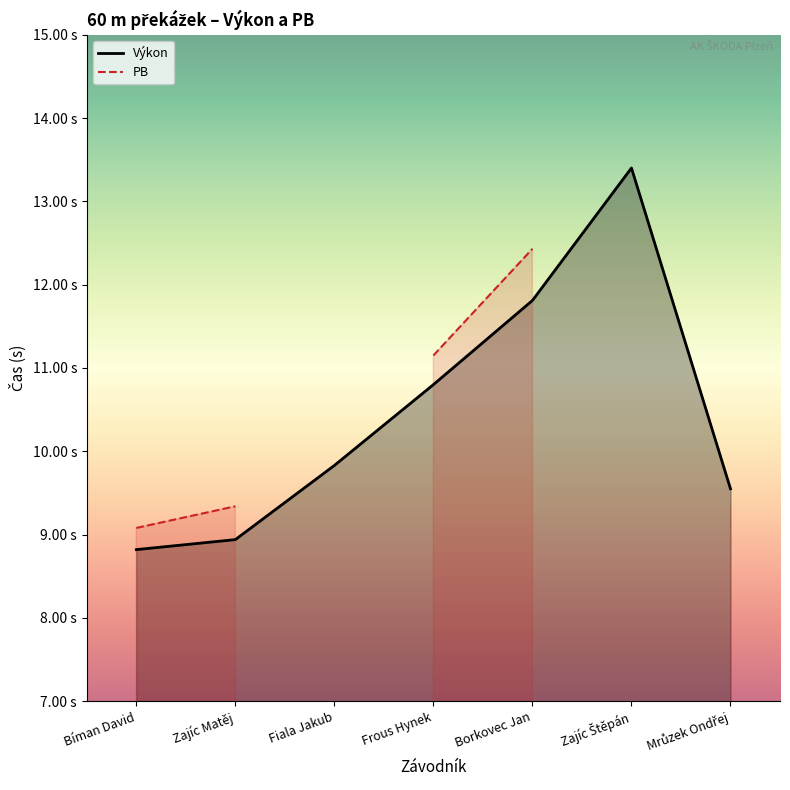

What is the difference between the maximum and second lowest values?

4.5